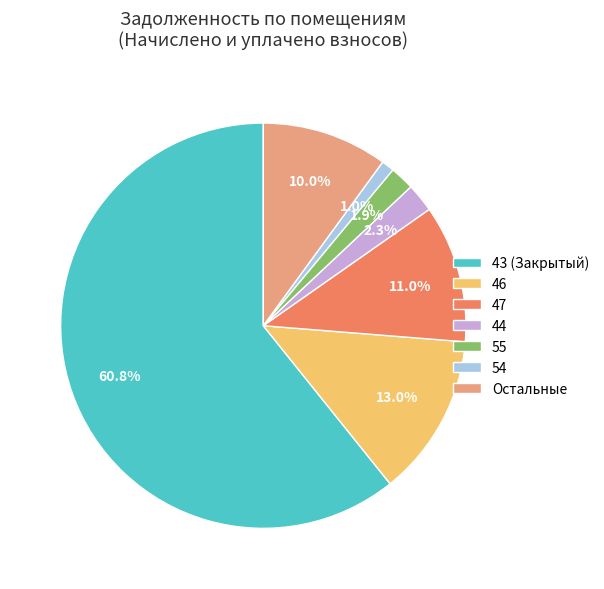

Which slice is the smallest?

54